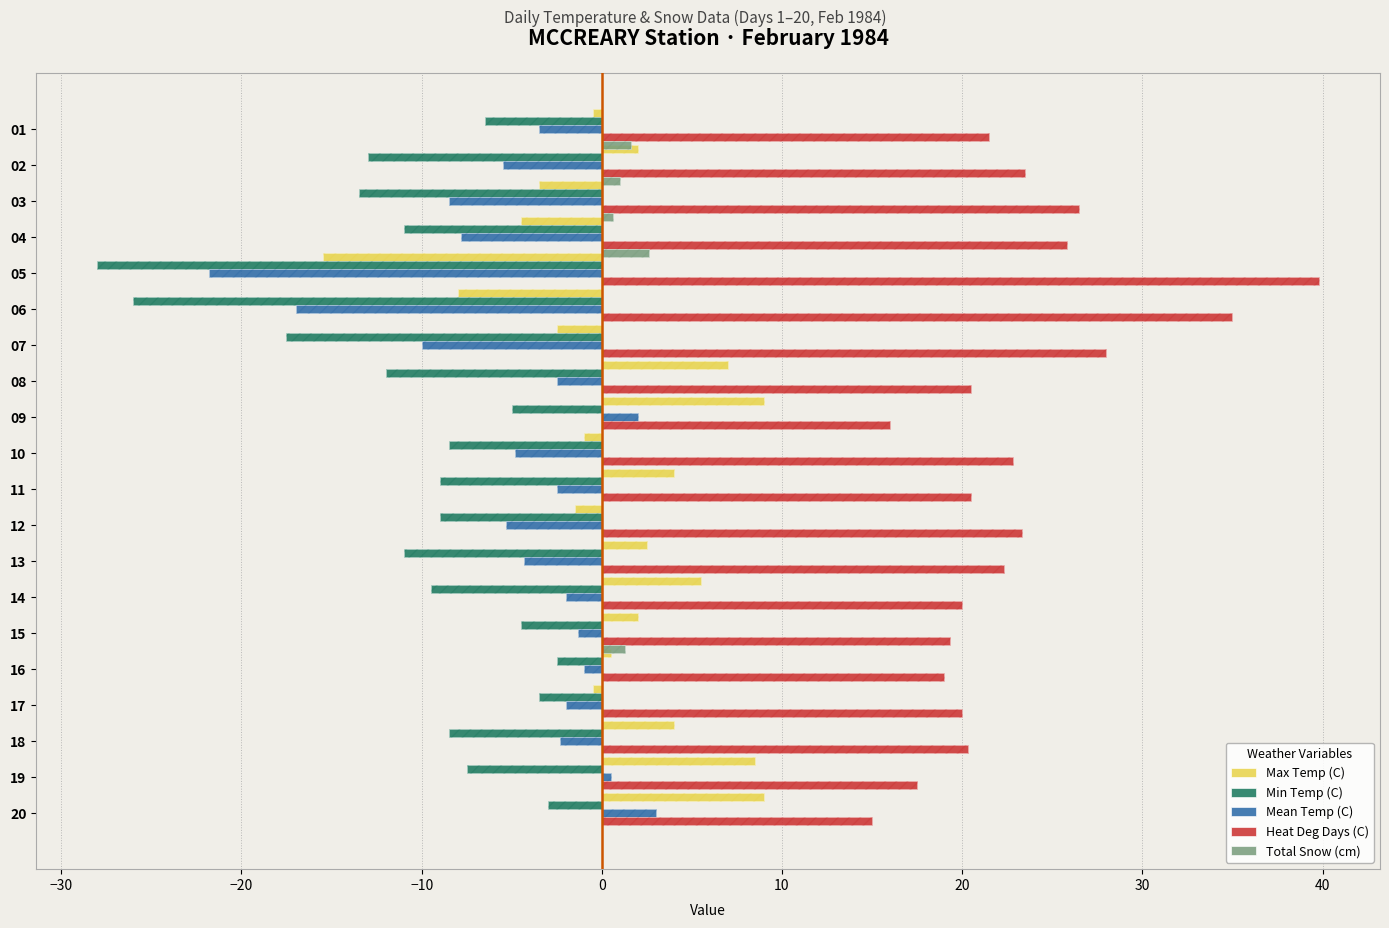

What is the difference between the second highest and minimum values in the Heat Deg Days (C) series?

20.0